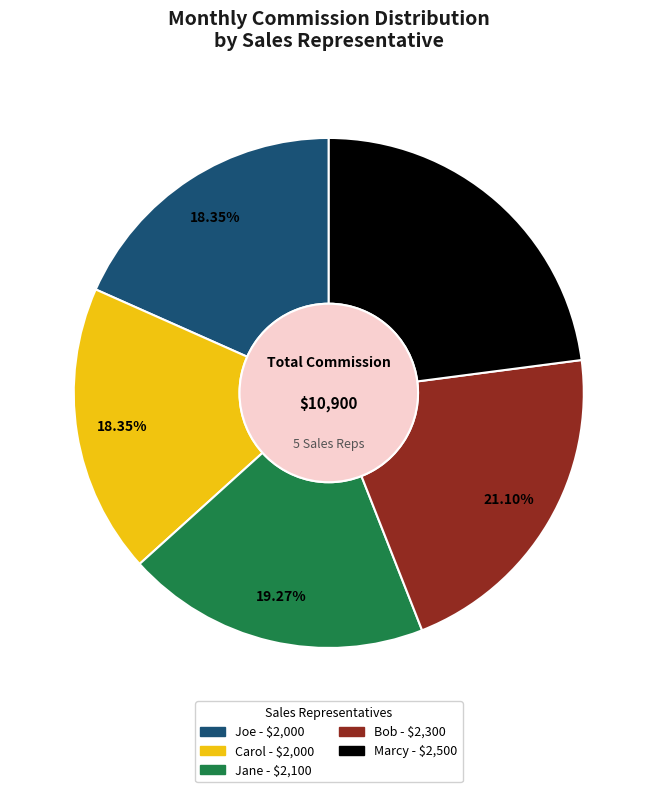

Does Jane represent more than half of the total?

No